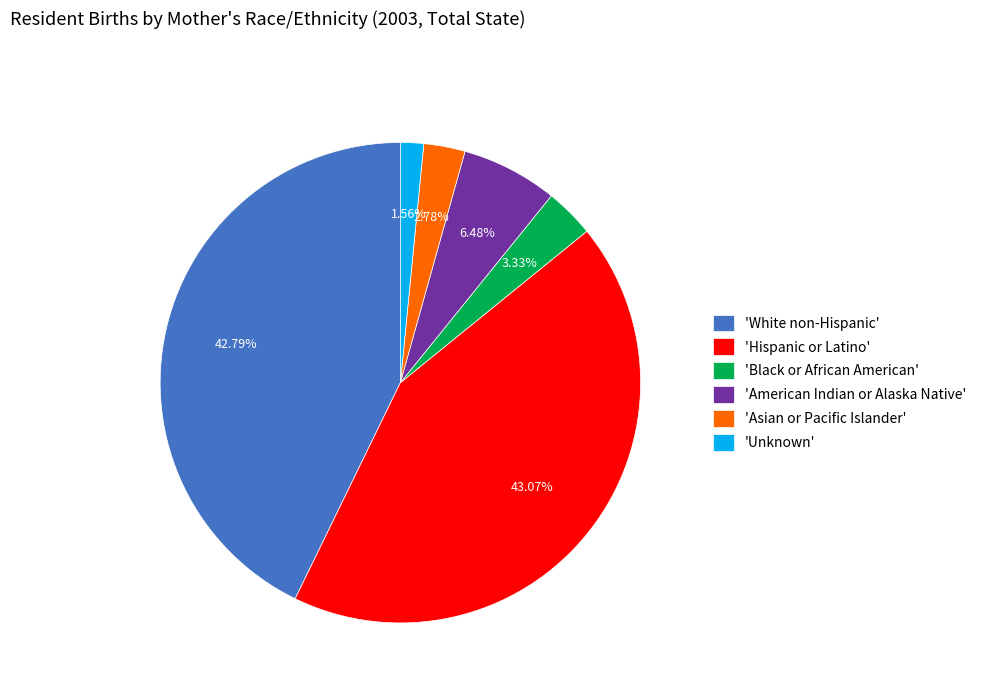

Which category has the smallest portion of the pie?

'Unknown'